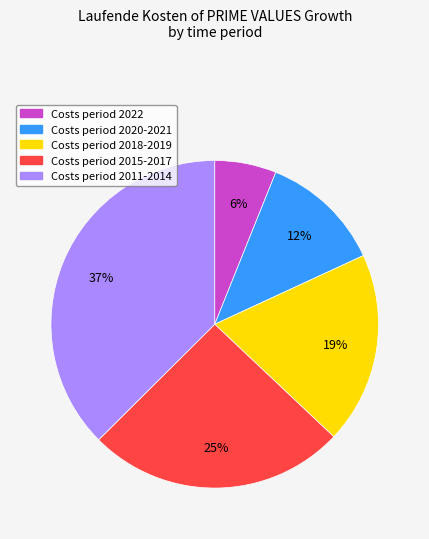

To the nearest percent, what is the average slice percentage?

20%